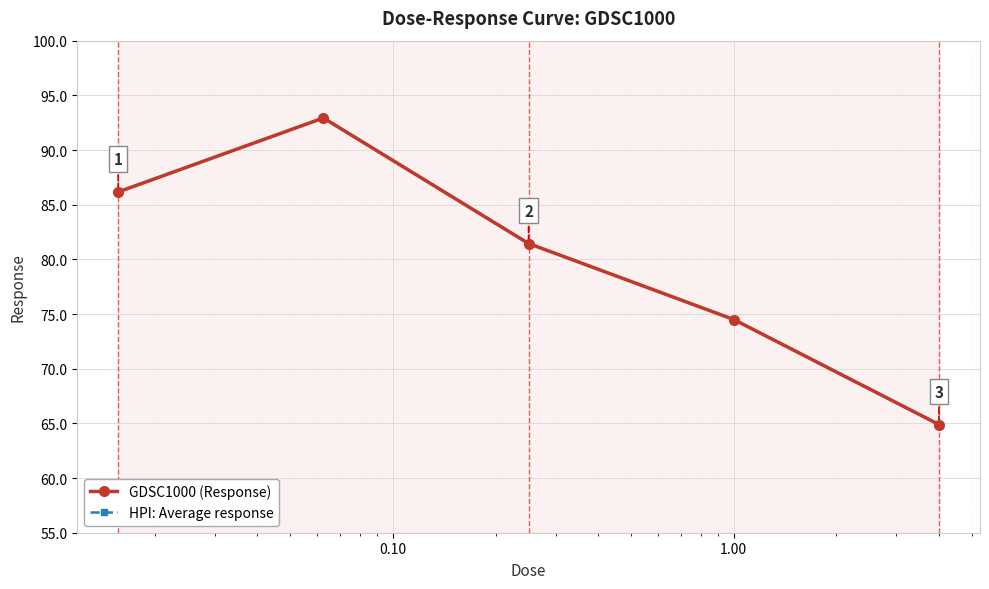

Is this an area chart (filled region under the line)?

No